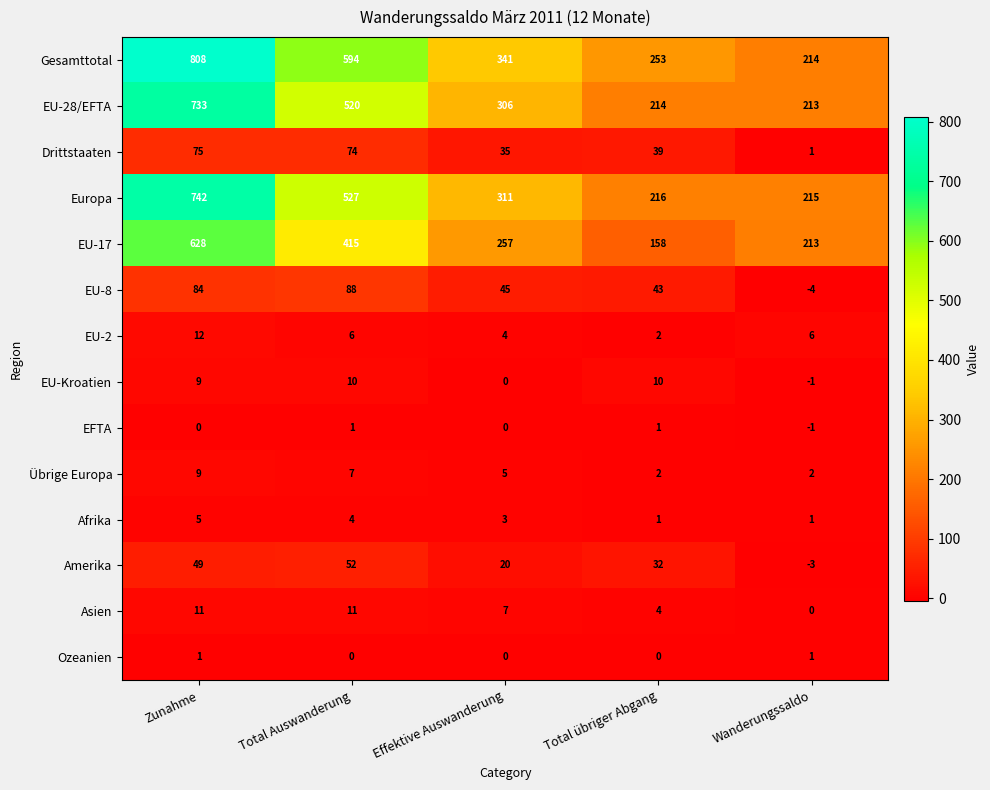

What is the spread (max minus min) of values at Total übriger Abgang?

253